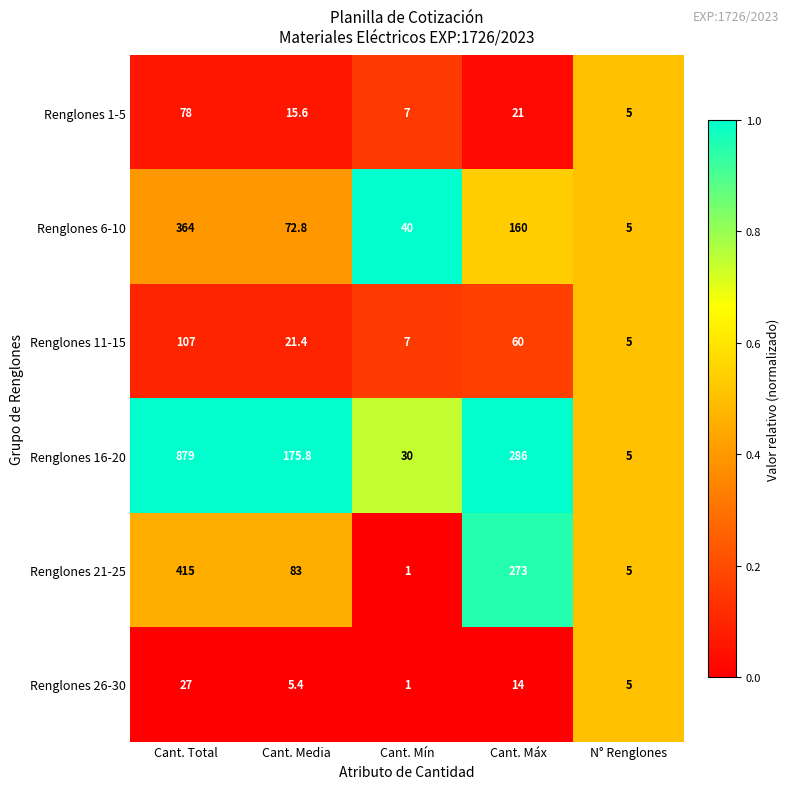

At which category is the sum across all series the highest?

Cant. Total